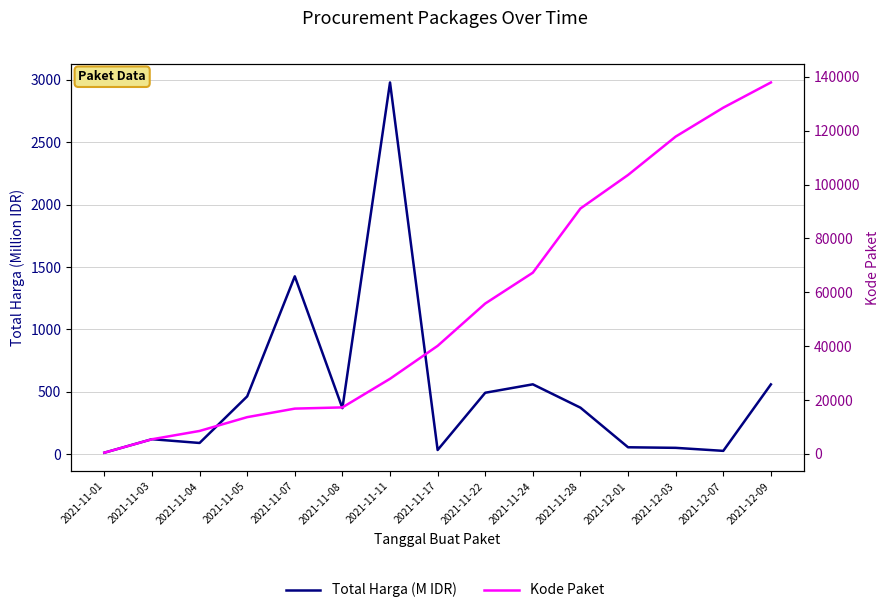

True or false: Total Harga (M IDR) and Kode Paket intersect in this chart.

False